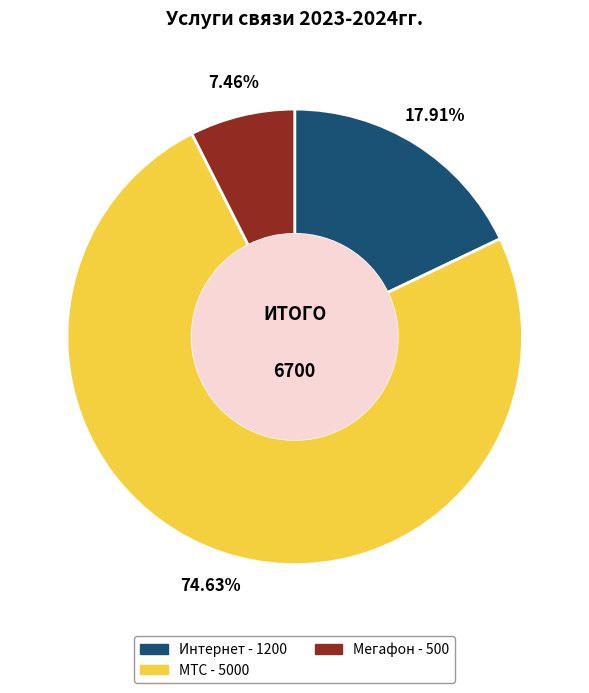

Rank the categories by value from highest to lowest.

МТС, Интернет, Мегафон